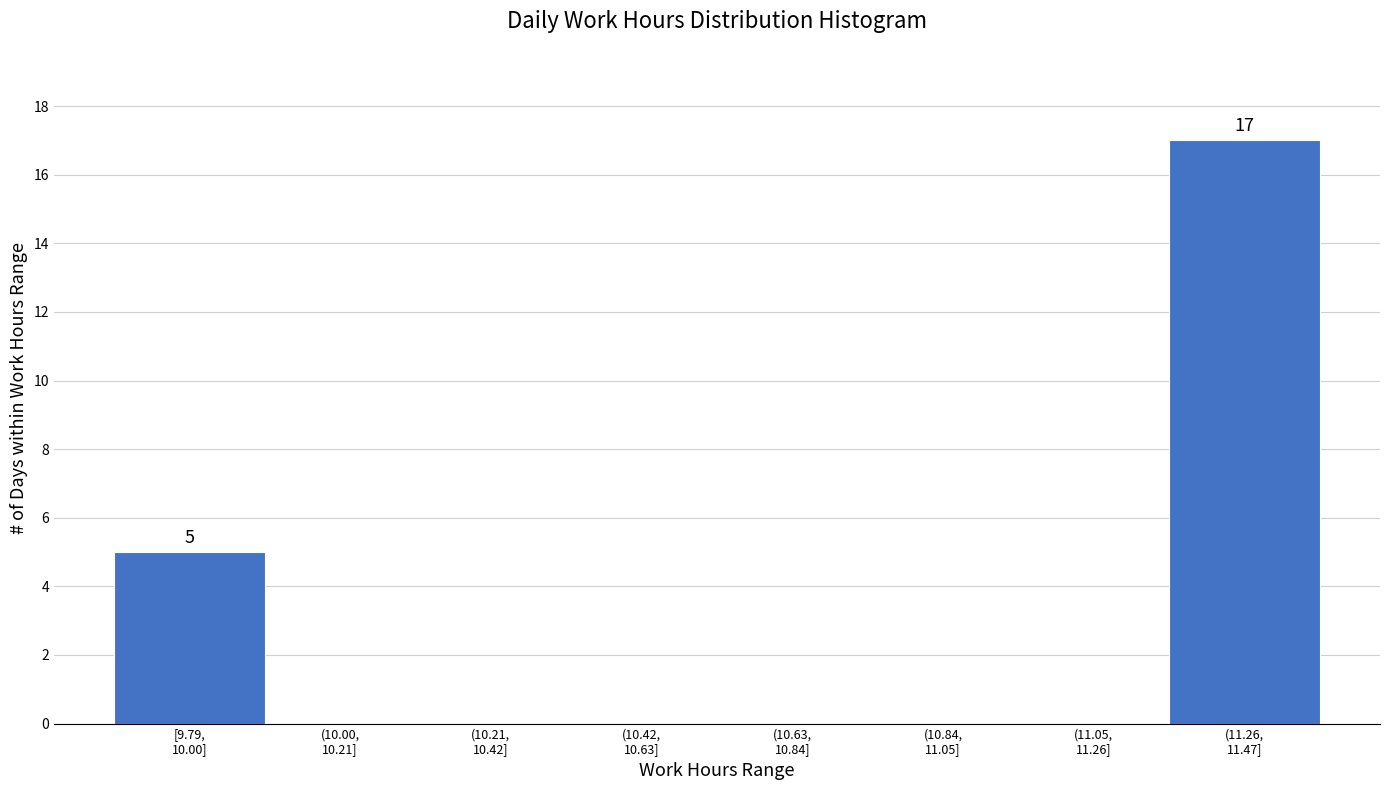

What is the maximum value shown in the chart?

17